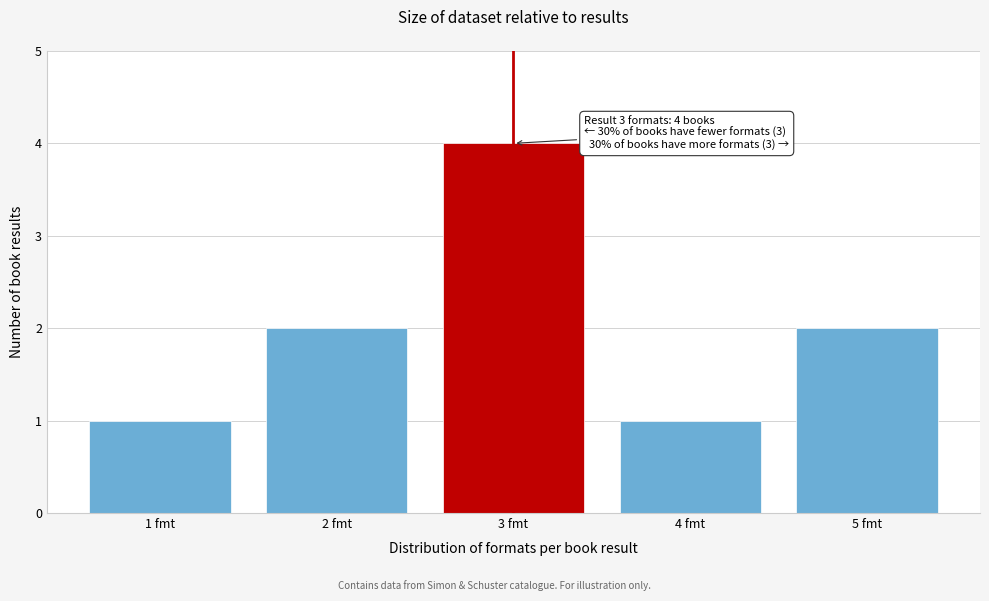

Reading left to right, what are all the values shown in this chart?

1 fmt=1	2 fmt=2	3 fmt=4	4 fmt=1	5 fmt=2